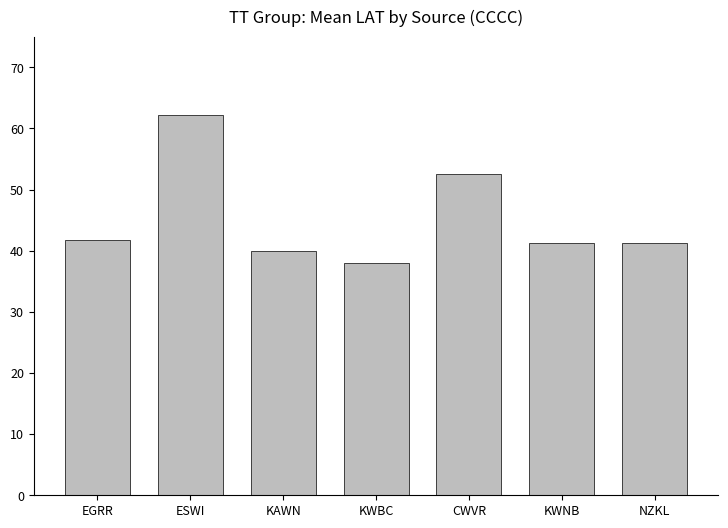

Count the number of categories in the chart.

7